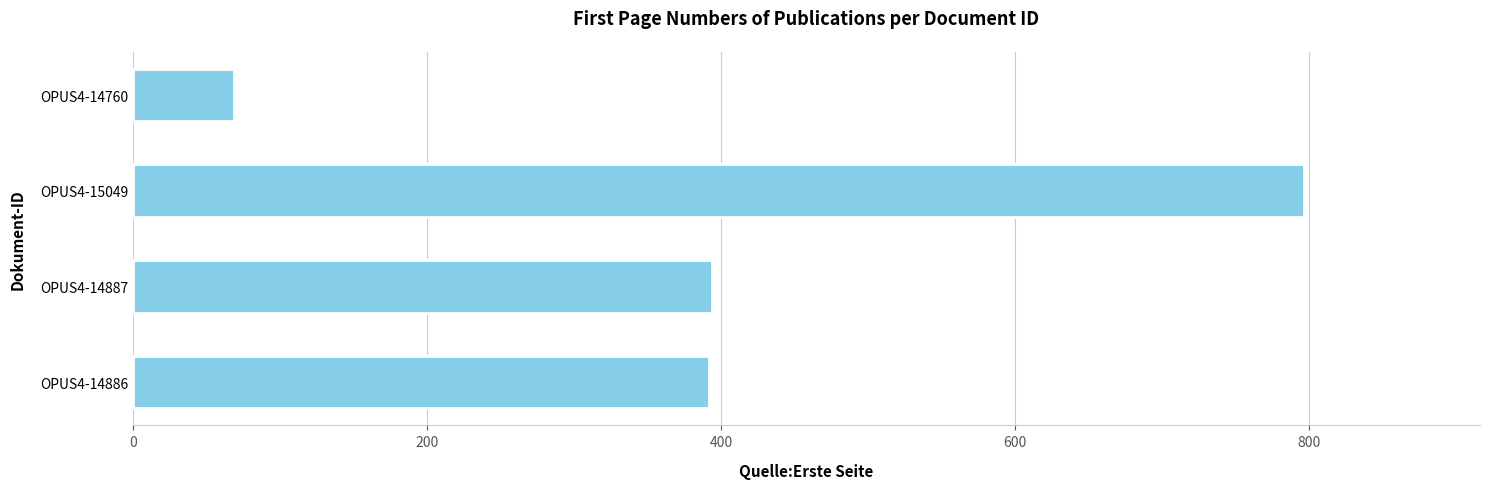

What is the ratio of the value at OPUS4-14886 to the value at OPUS4-15049?

0.5